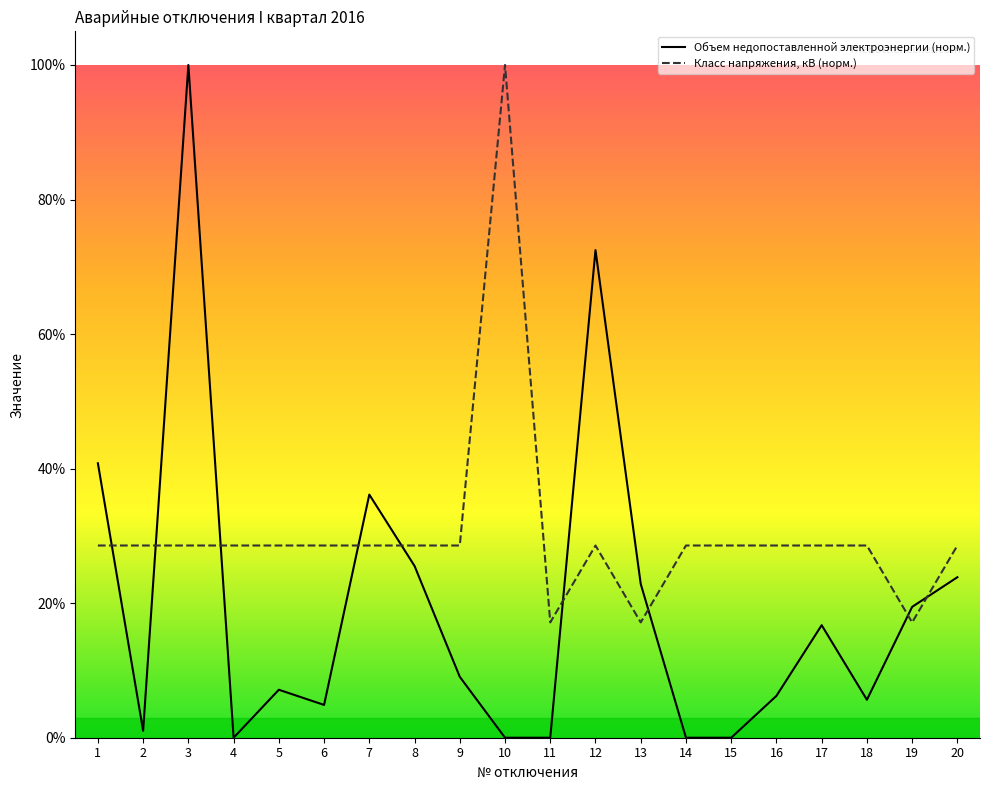

True or false: Класс напряжения, кВ has more than 1 points higher than both neighbors.

True